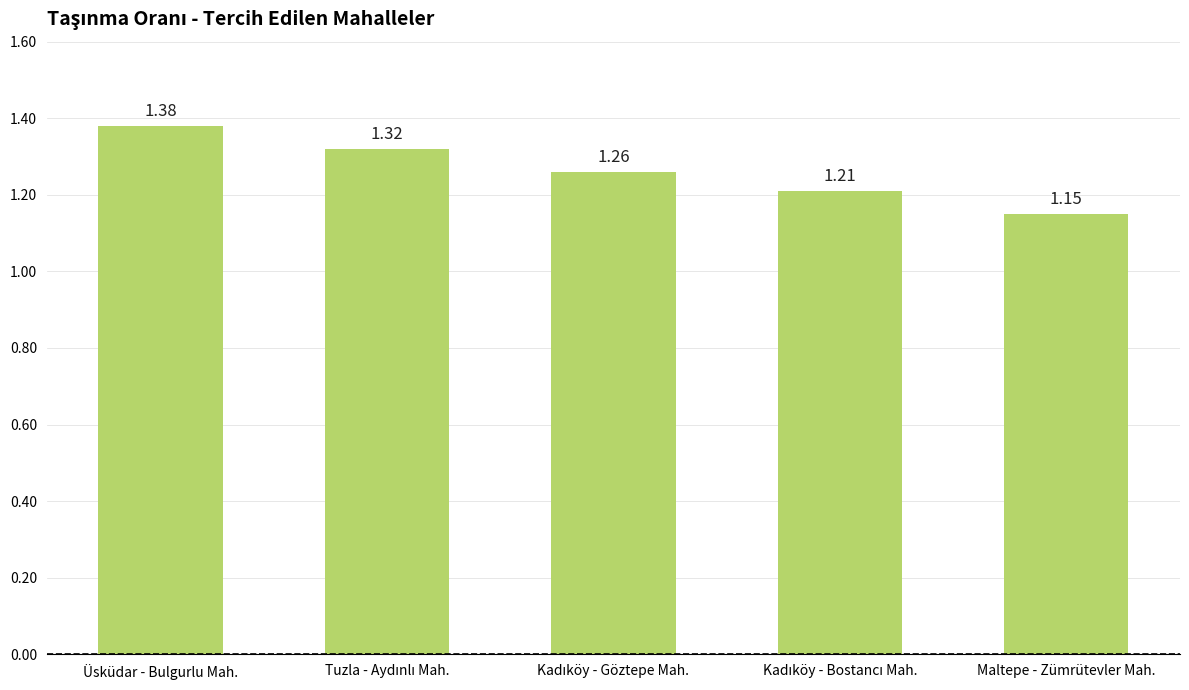

What is the label of the 5th bar from the right?

Üsküdar - Bulgurlu Mah.